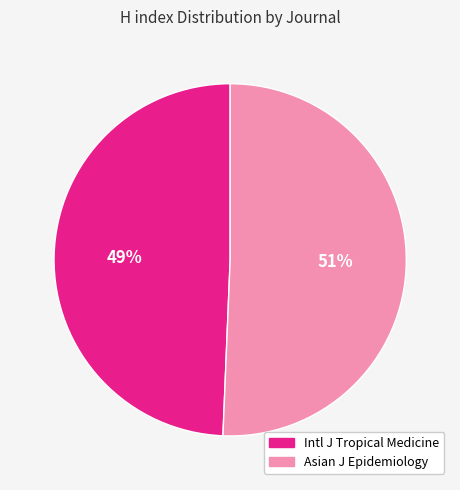

Does any single category account for the majority?

Yes